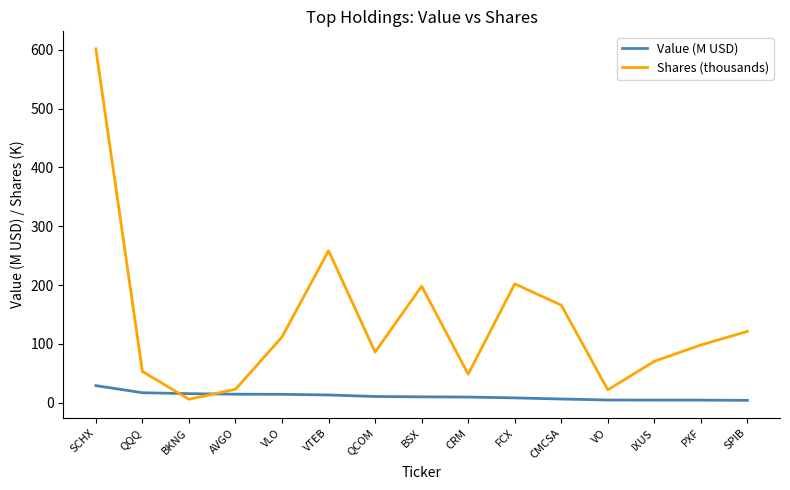

Where is Shares (thousands) nearest to the value 303?

VTEB